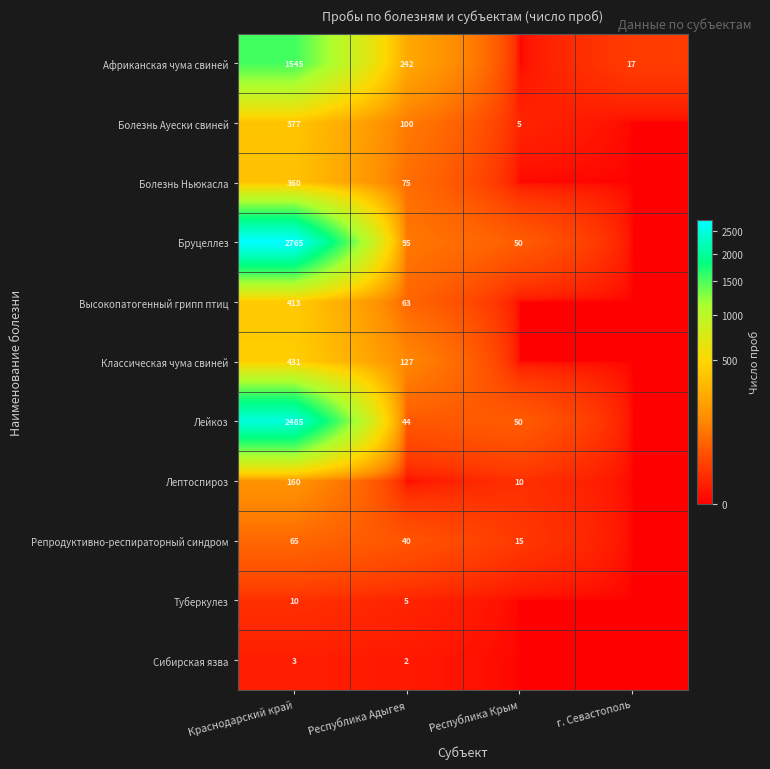

What is the sum of the Болезнь Ауески свиней values at Республика Адыгея and Республика Крым?

105